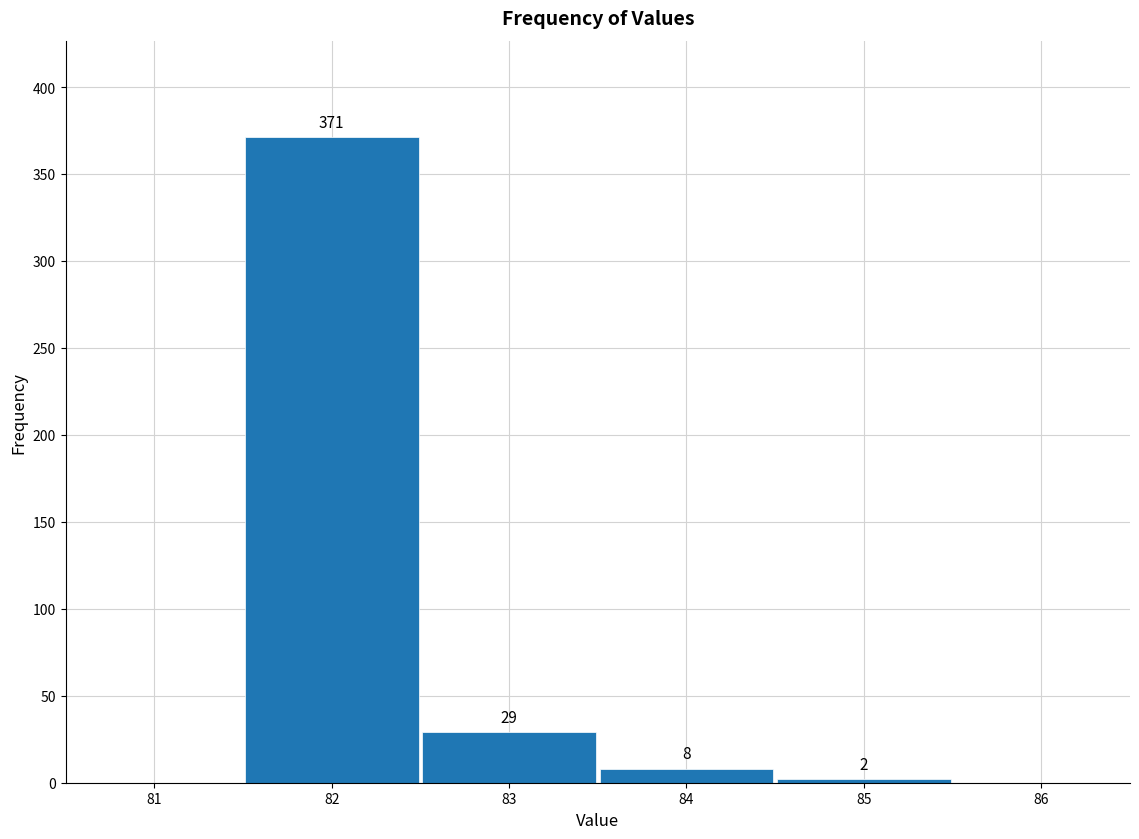

Reading left to right, list every bar in this chart as the range it spans on the x-axis followed by its height.

81.5 to 82.5: 371
82.5 to 83.5: 29
83.5 to 84.5: 8
84.5 to 85.5: 2